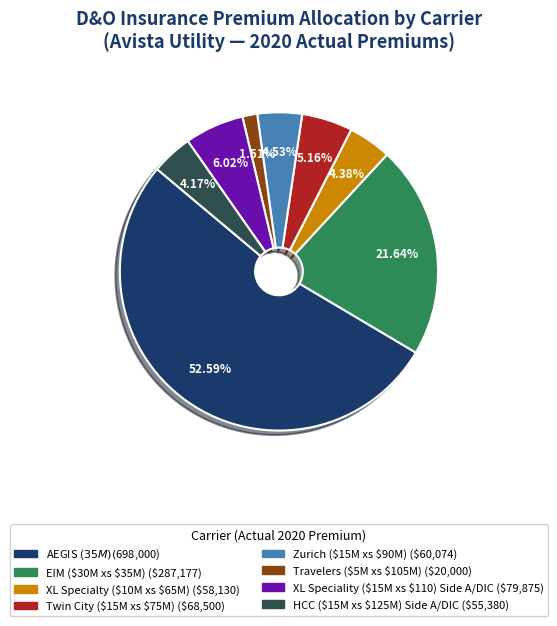

To the nearest percent, what percentage of the pie is XL Speciality ($15M xs $110) Side A/DIC?

6%